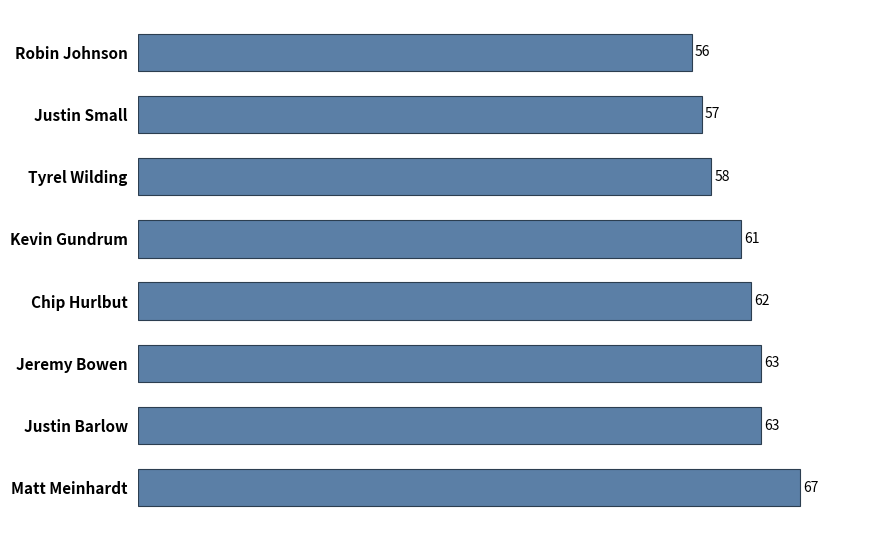

Approximately how many times larger is the value at Justin Small compared to Robin Johnson?

1.0